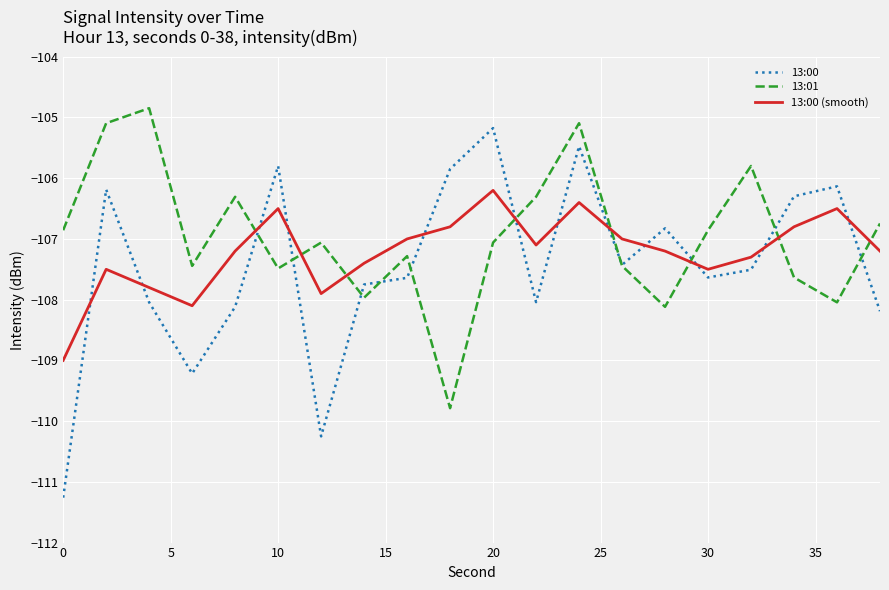

In 13:01, how many points are higher than both neighbors (excluding endpoints)?

6